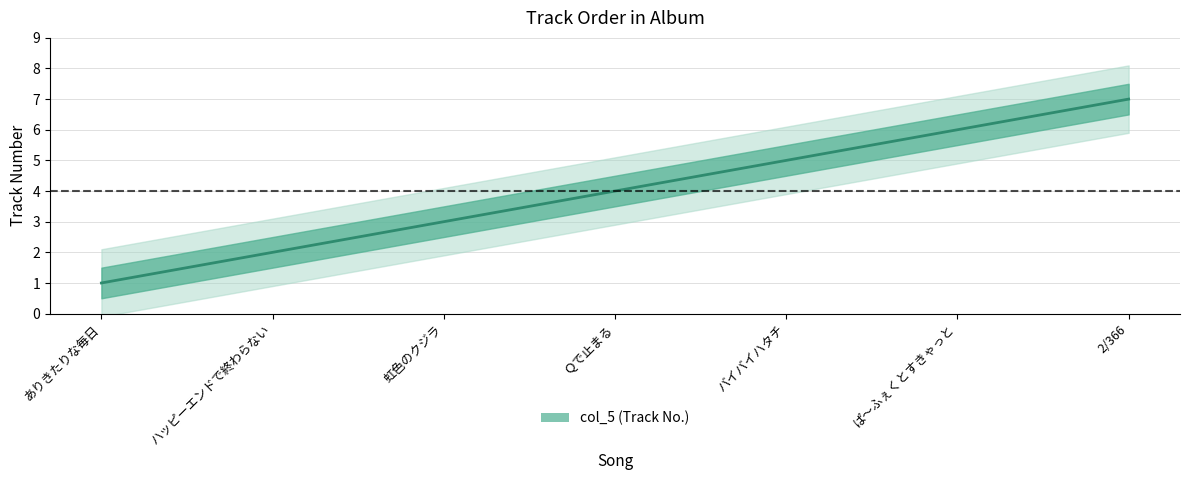

Is it true that the value at ありきたりな毎日 is 1?

True